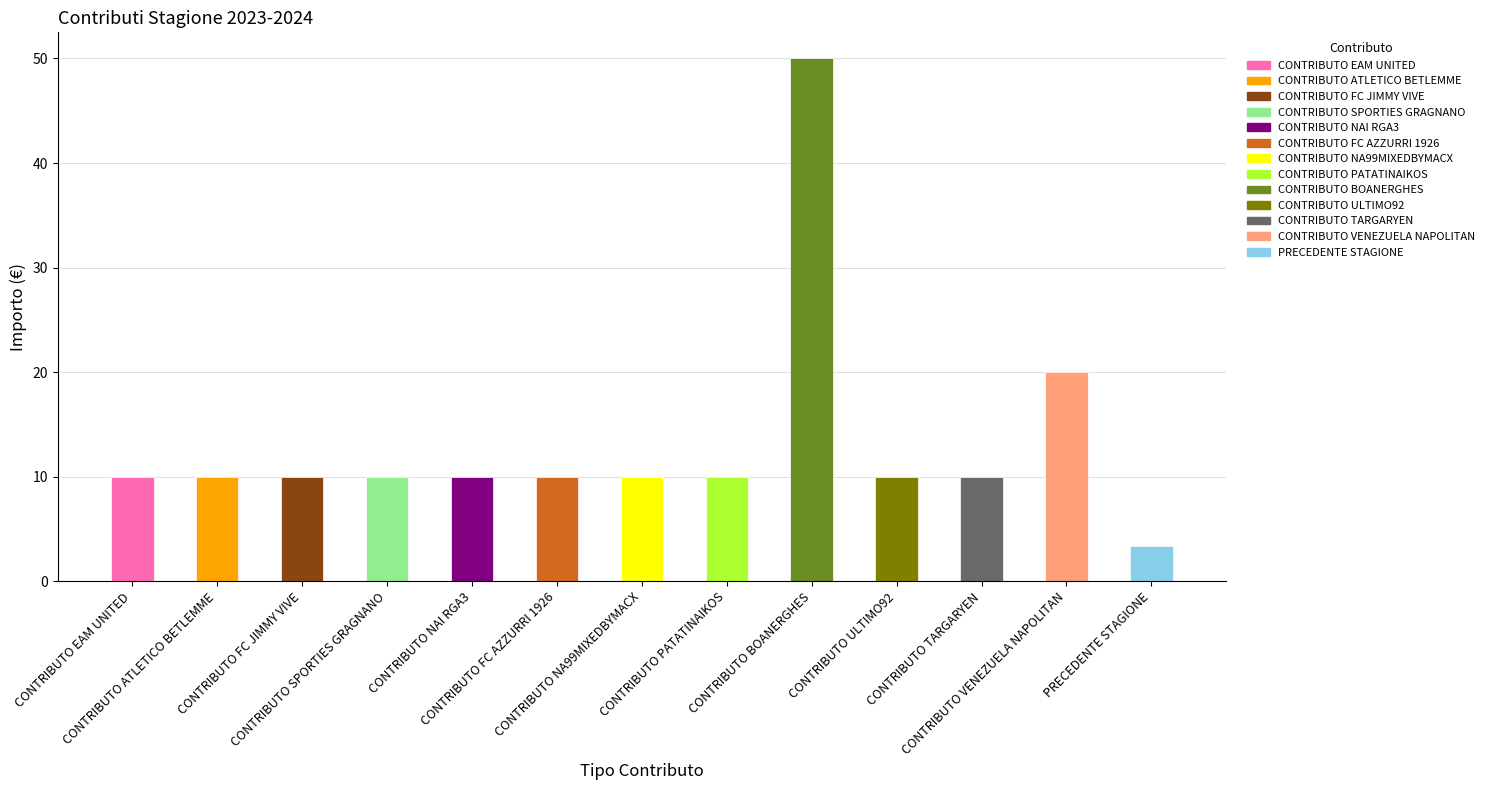

Is it true that the value at CONTRIBUTO NA99MIXEDBYMACX is 10.0?

True